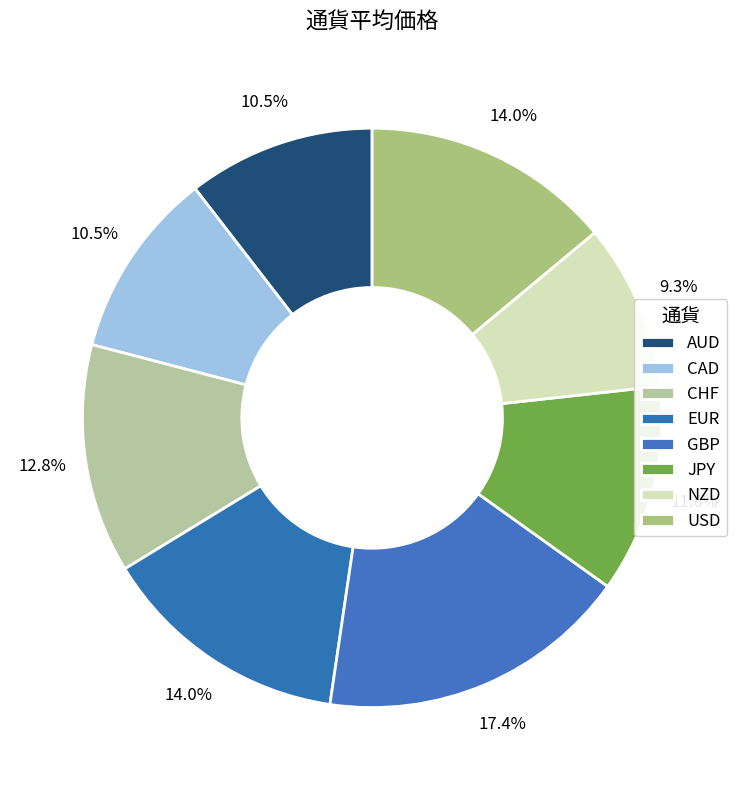

What percentage is the AUD slice, to the nearest percent?

10%